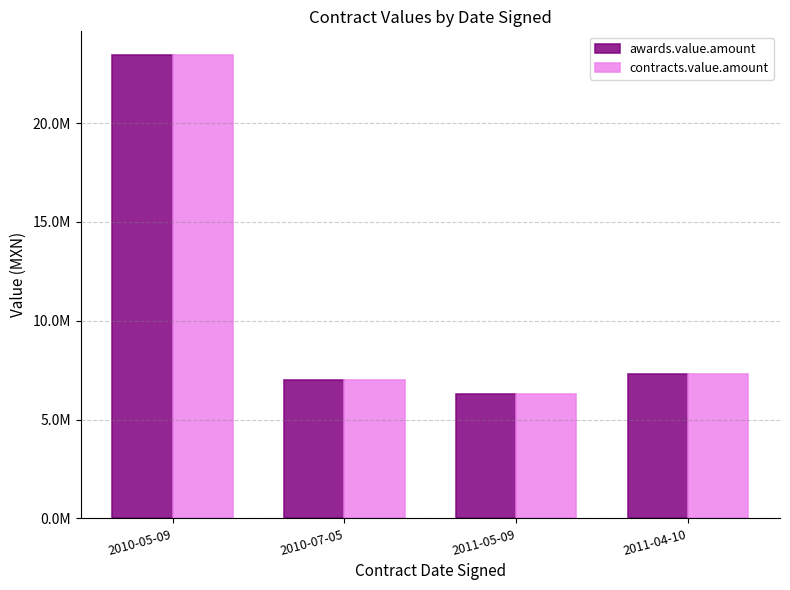

Which category has the highest value across all series?

2010-05-09